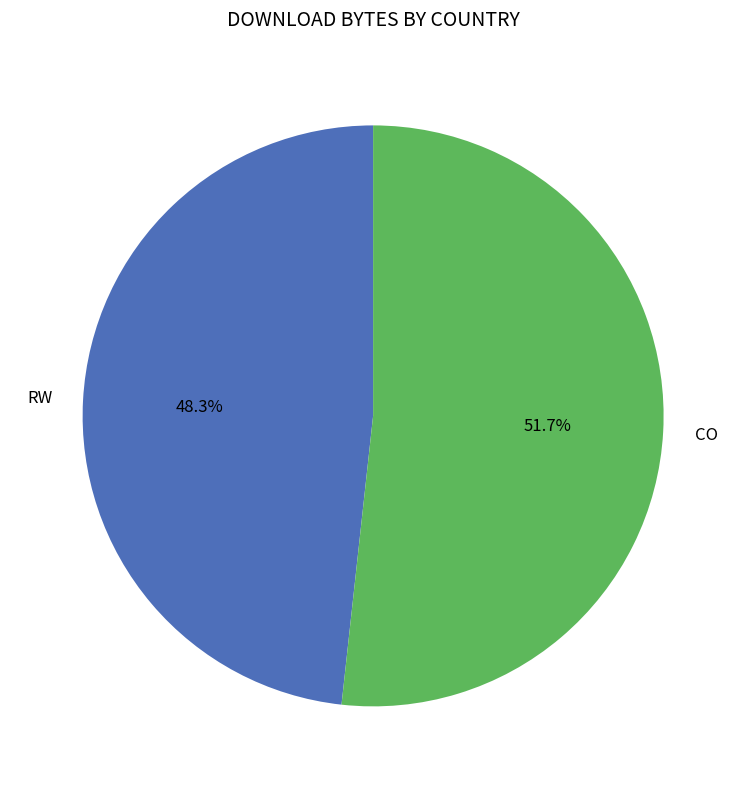

To the nearest percent, what is the average slice percentage?

50%